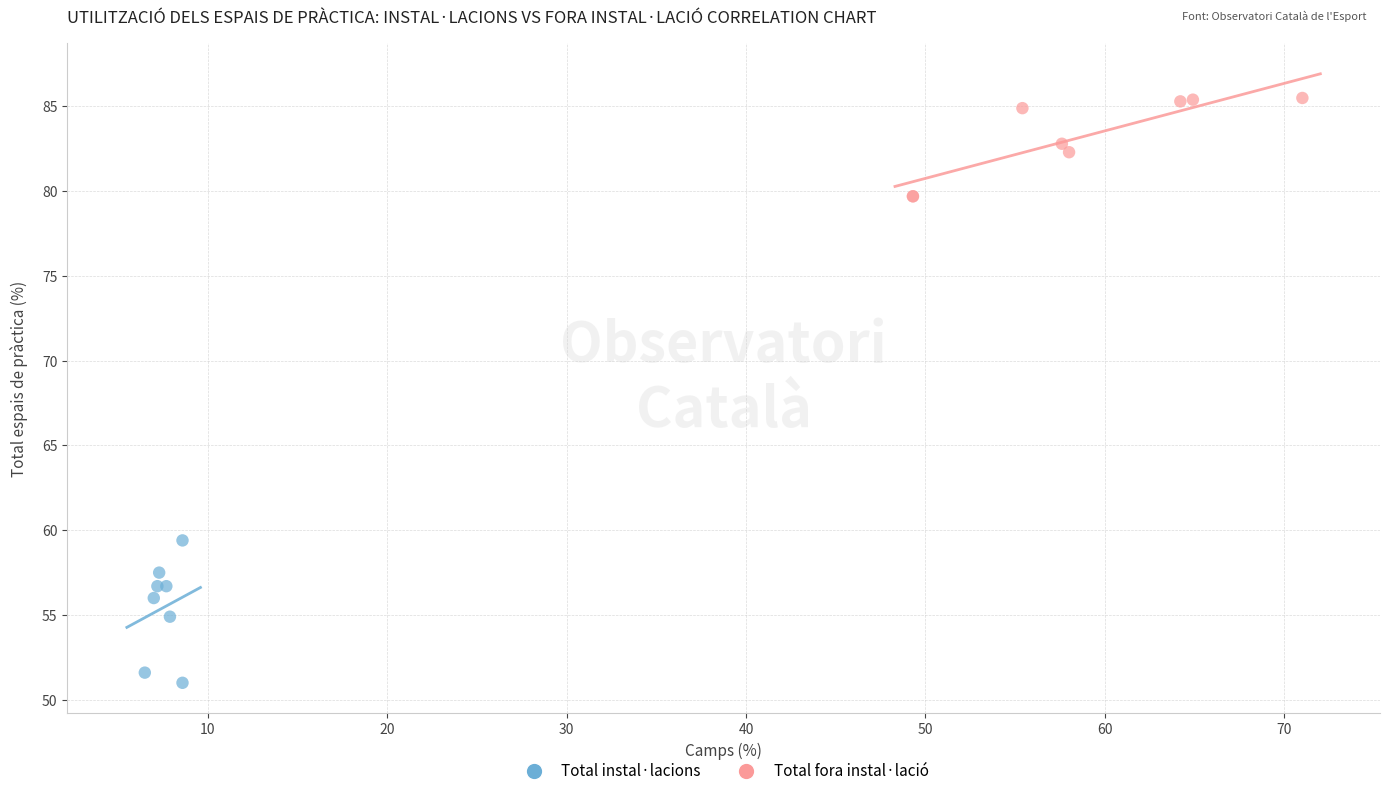

Which series contains the lowest Y value?

Total instal·lacions